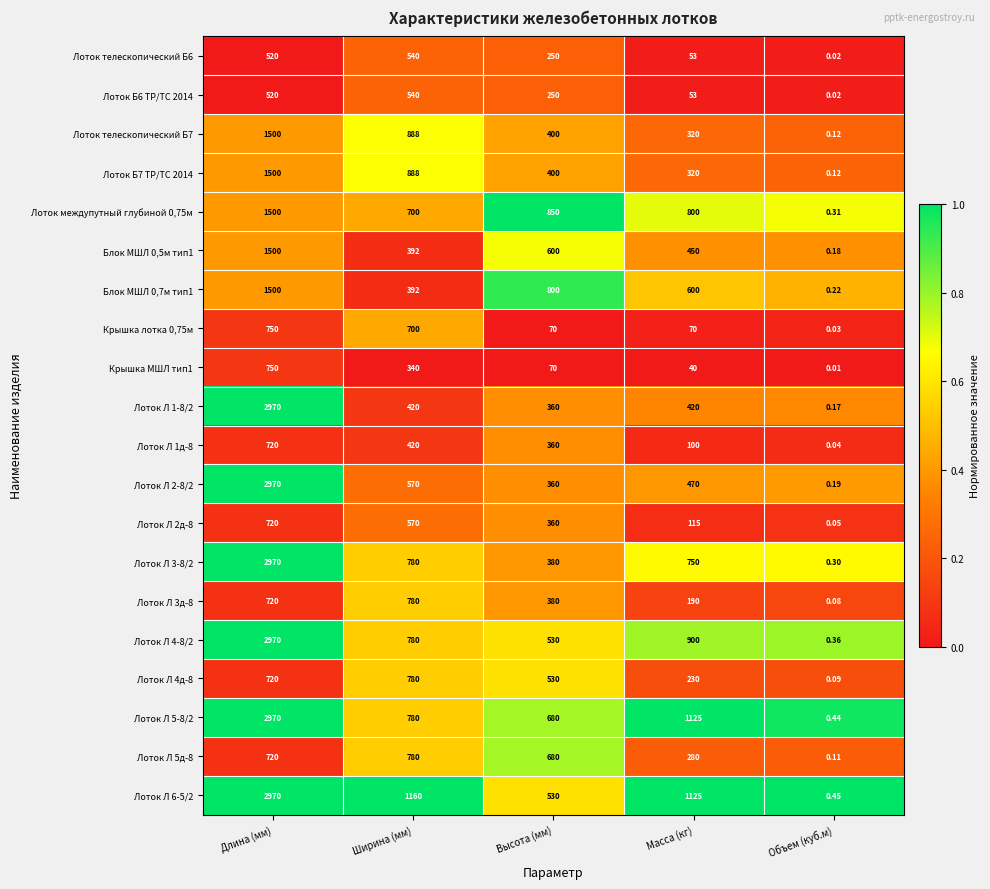

Where does the Лоток Л 3-8/2 series first go above 750?

Длина (мм)